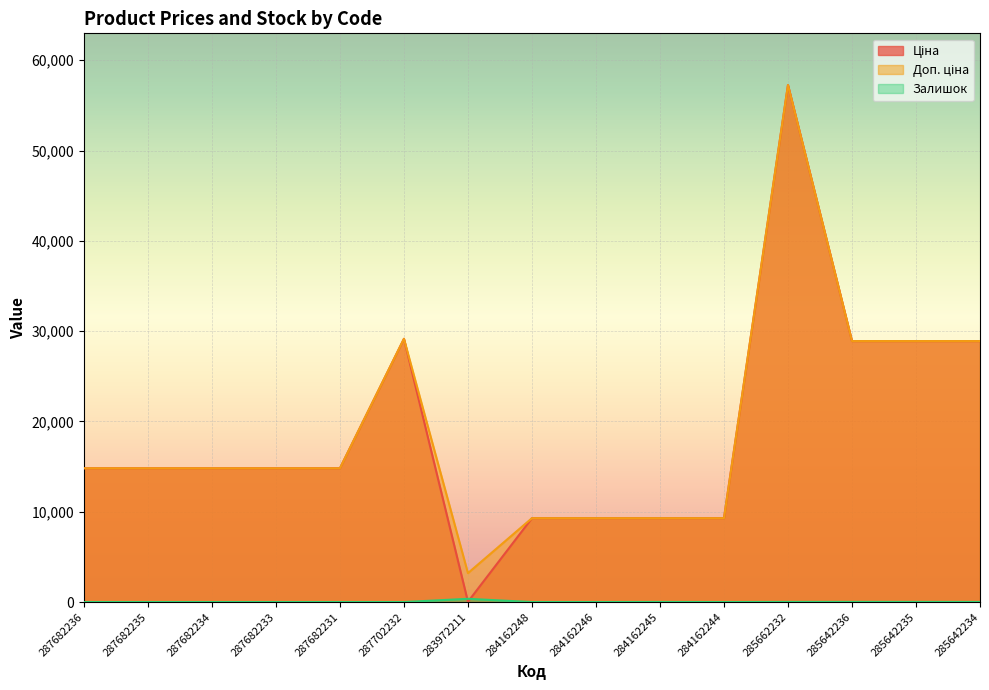

Between 287682233 and 284162246, which is larger?

287682233